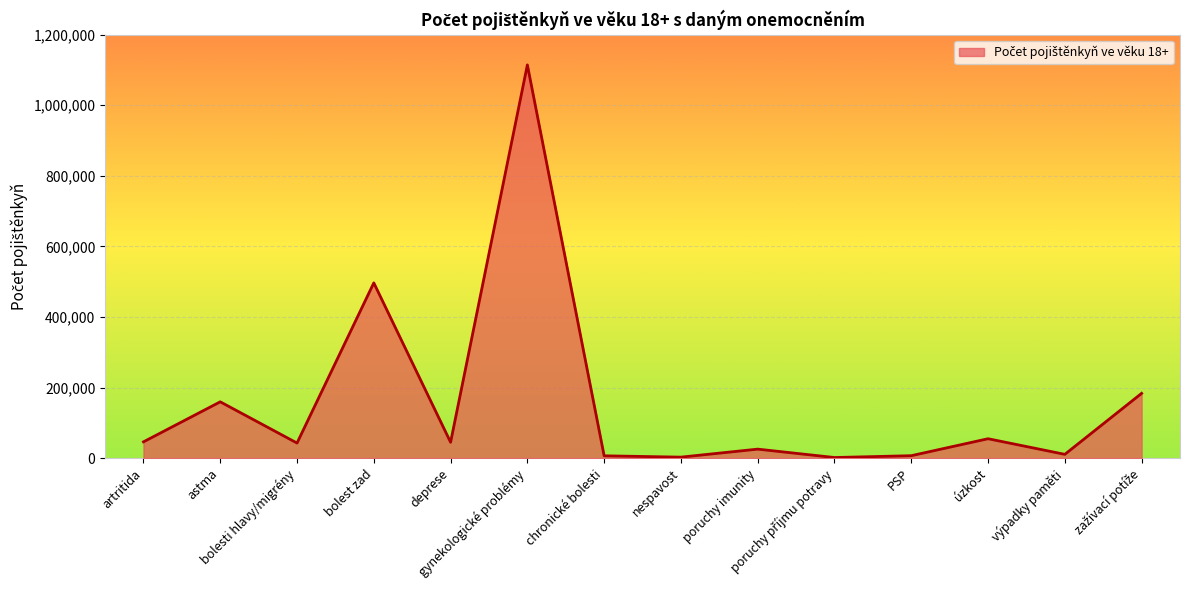

At which label does the data first exceed 44918?

artritida